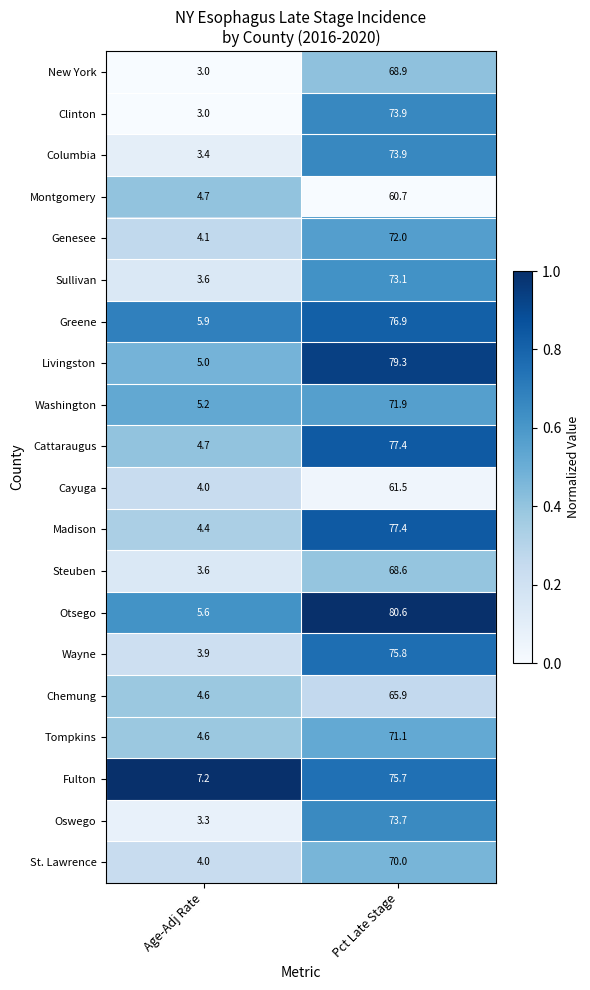

Which series has the largest range (max minus min)?

Otsego